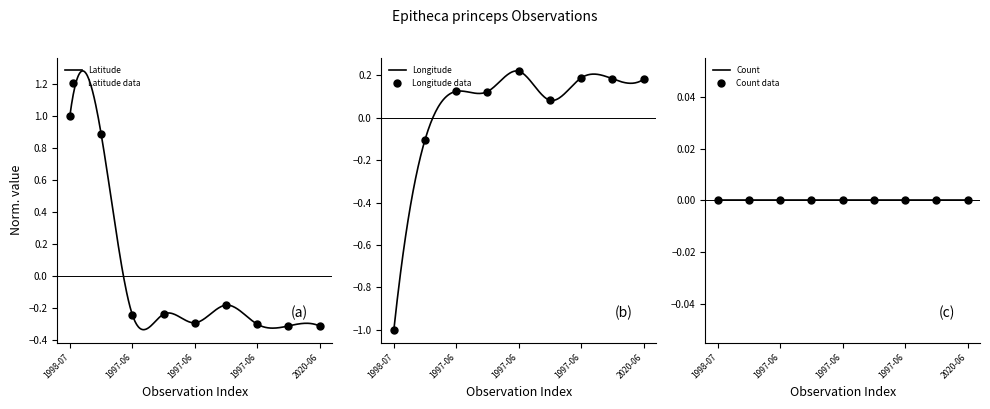

Which series has the widest spread of Y values?

Latitude